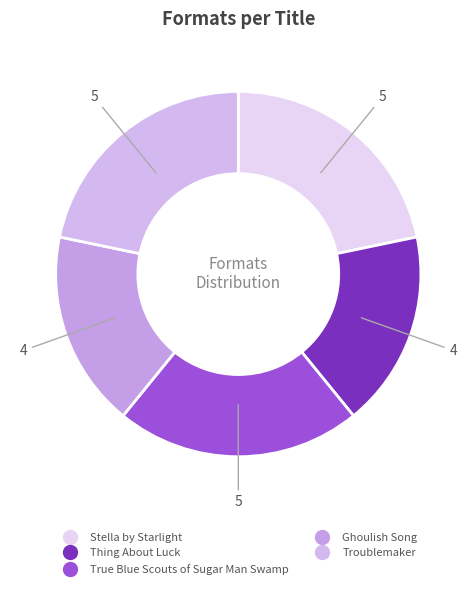

What is the ratio of the value at True Blue Scouts of Sugar Man Swamp to the value at Ghoulish Song?

1.2